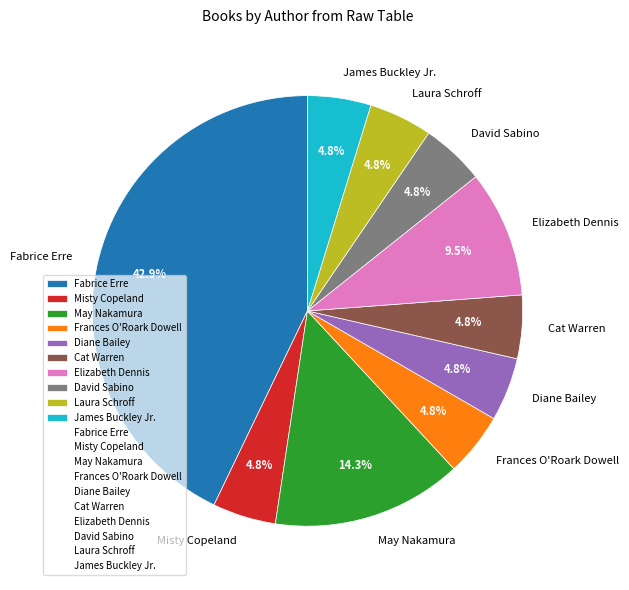

The Laura Schroff slice represents 5% of the pie. True or false?

True